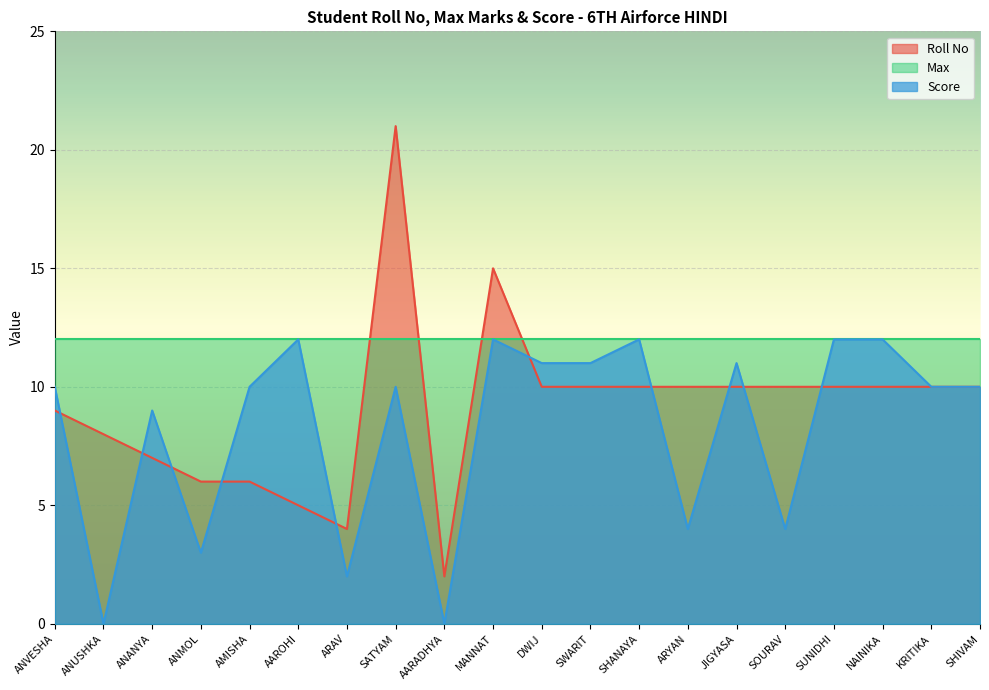

Which series has the widest spread of values?

Roll No